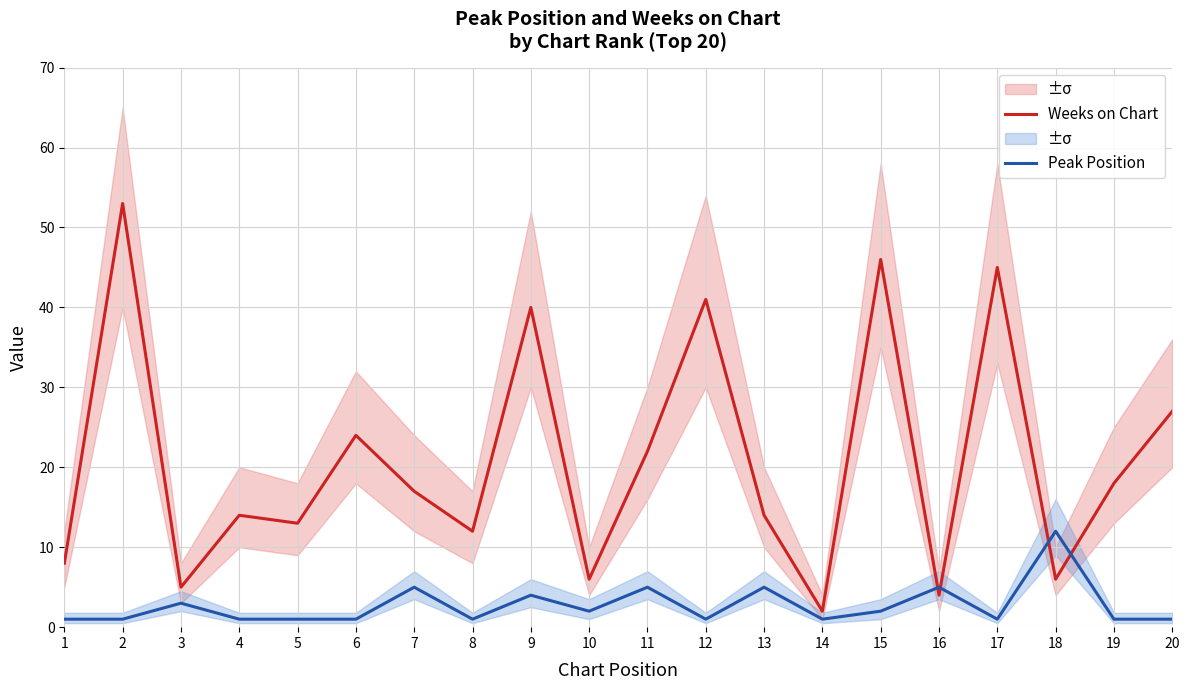

Where is Weeks on Chart nearest to the value 27?

20